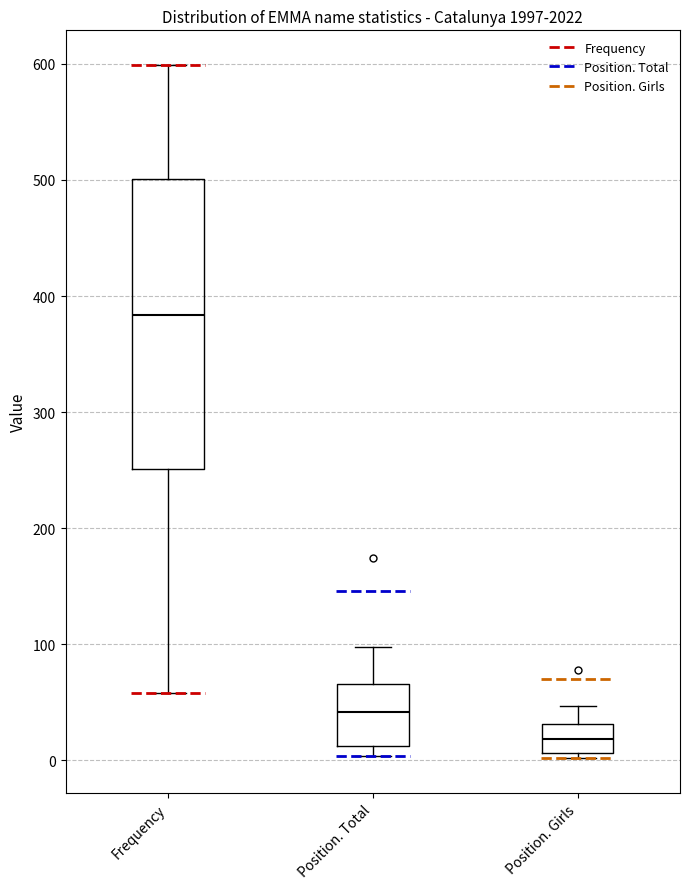

Which box is the tallest, from its lower edge to its upper edge?

Frequency